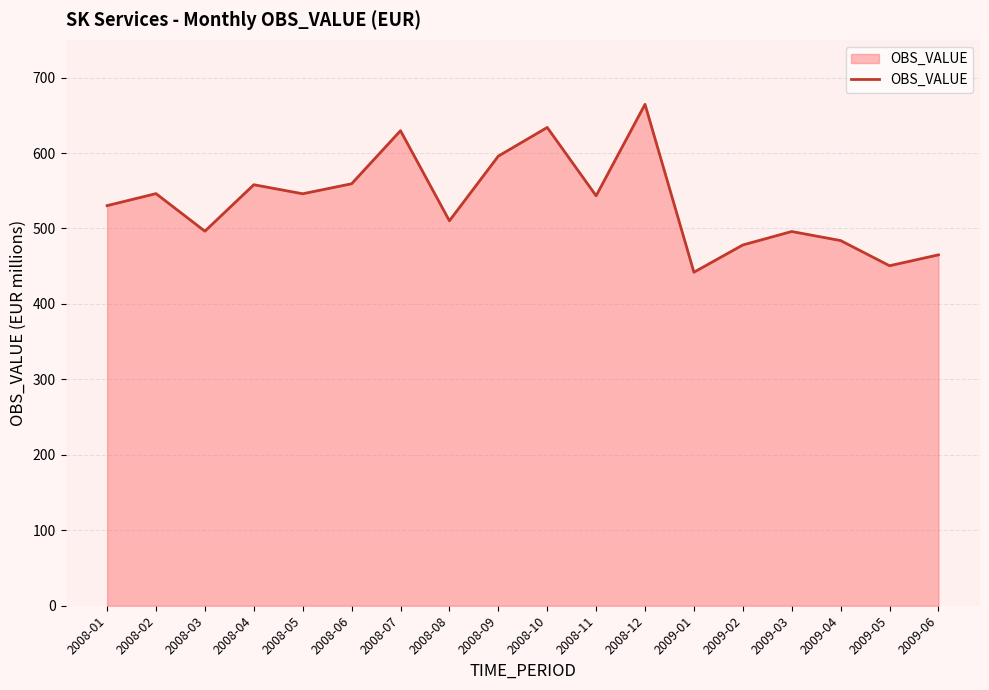

Which category has the lowest value across all series?

2009-01